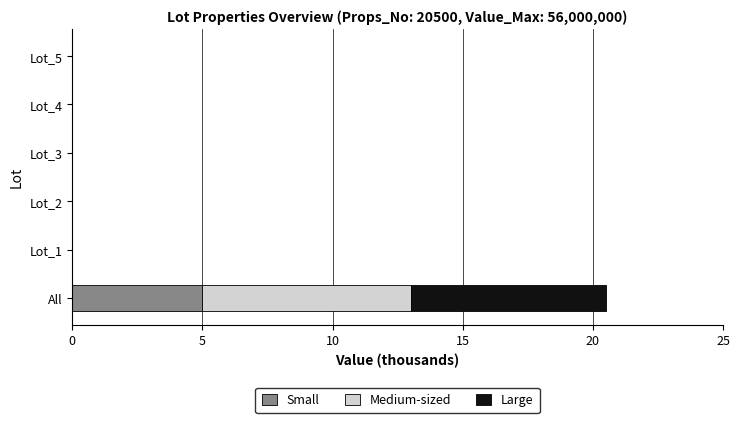

True or false: Small has a value of -3.5 at Lot_1.

False